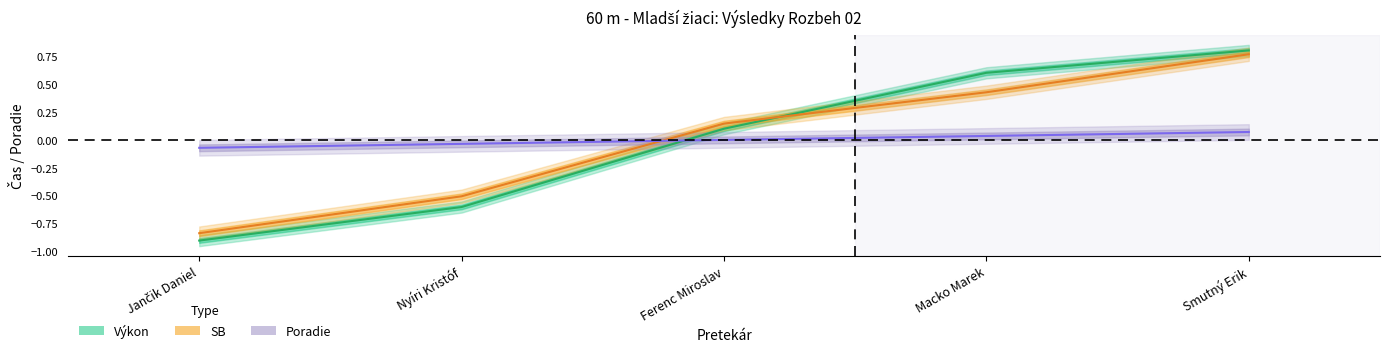

What is the smallest value displayed?

-0.9